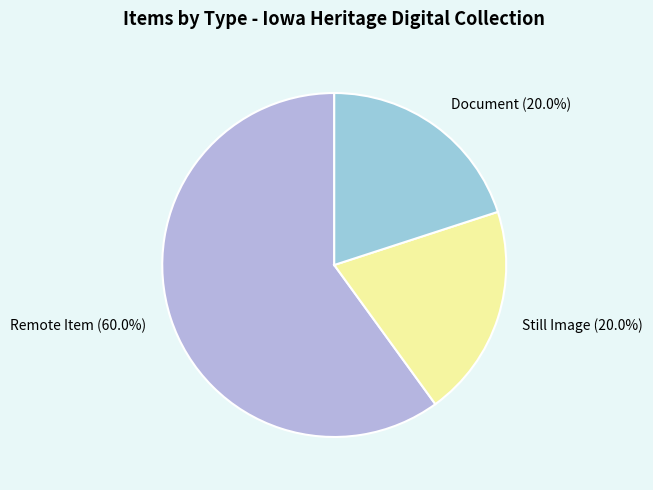

Combined, do Remote Item (60.0%) and Document (20.0%) account for over 50%?

Yes